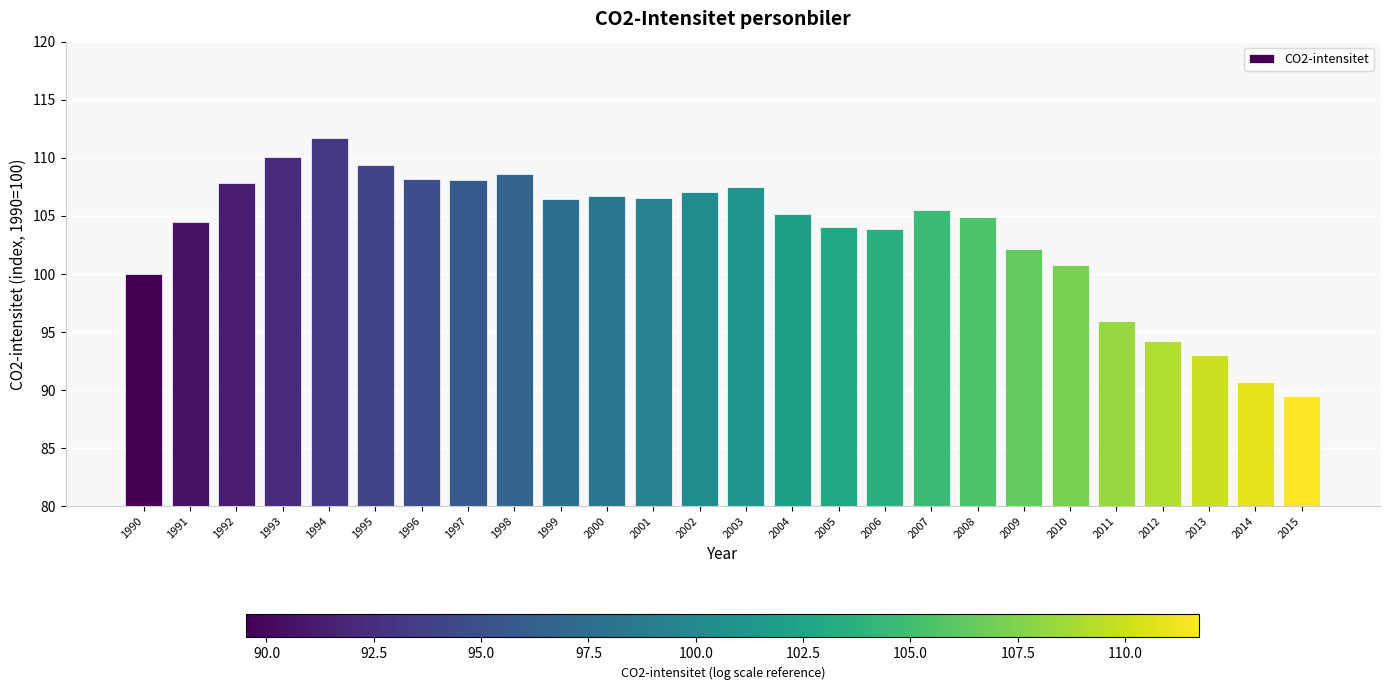

Which category has the lowest value across all series?

2015